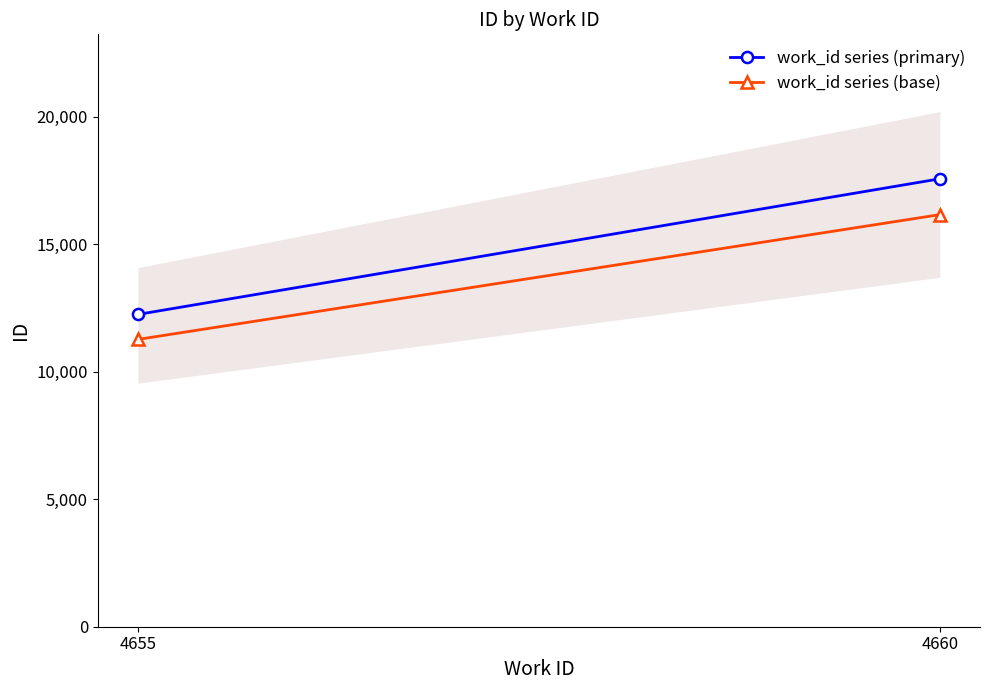

Reading left to right, transcribe all the data shown in this chart.

work_id series (primary): 4655=12242.0	4660=17559.5
work_id series (base): 4655=11262.6	4660=16154.7